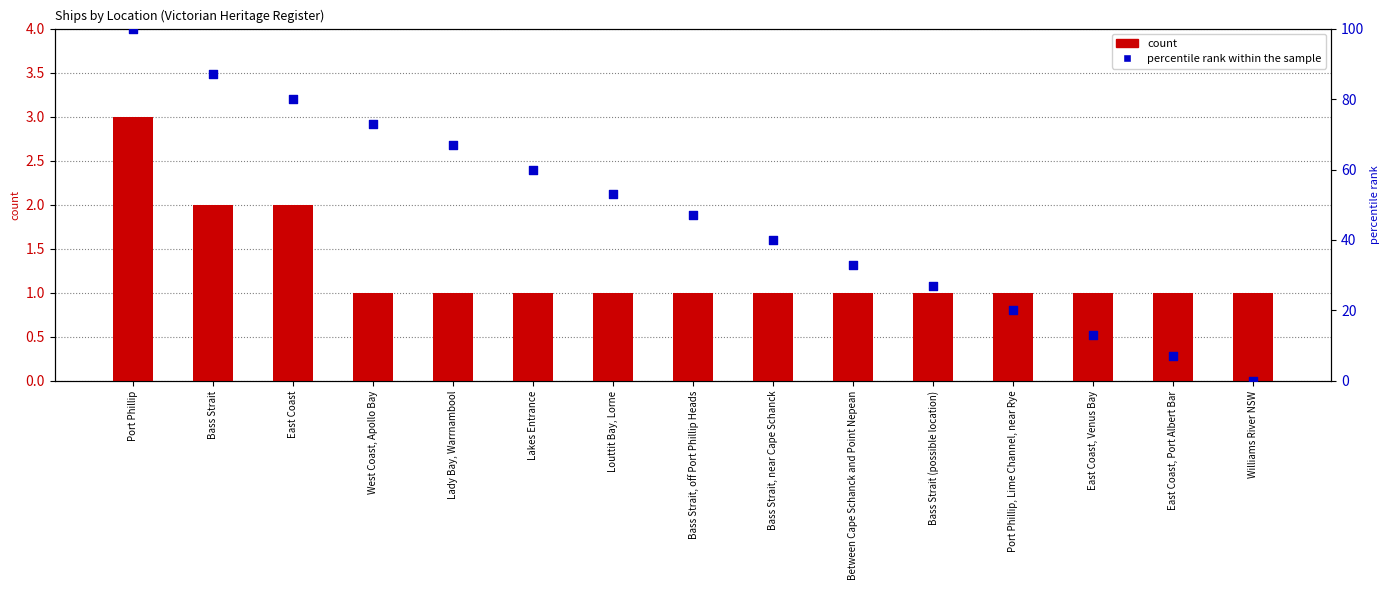

Which series contains the highest Y value?

percentile rank within the sample